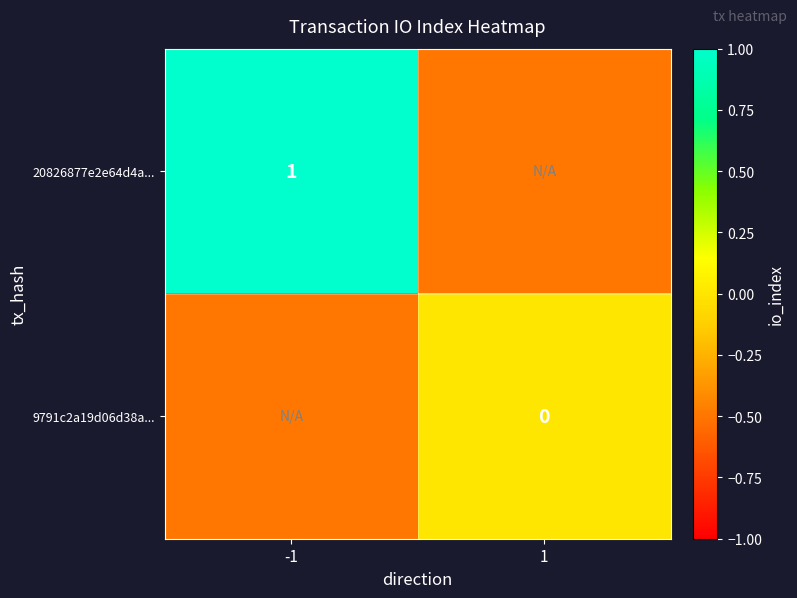

At how many categories does at least one series exceed 0?

1